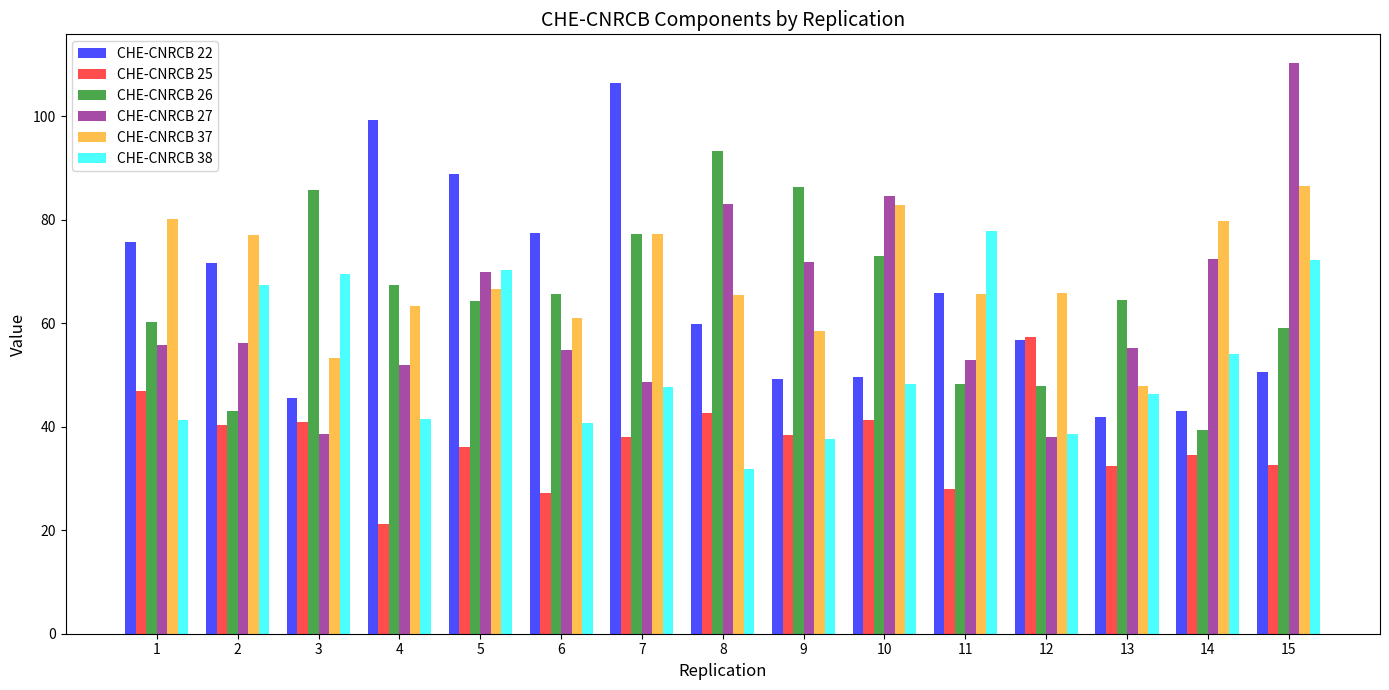

At which category does the chart reach its minimum across all series?

4